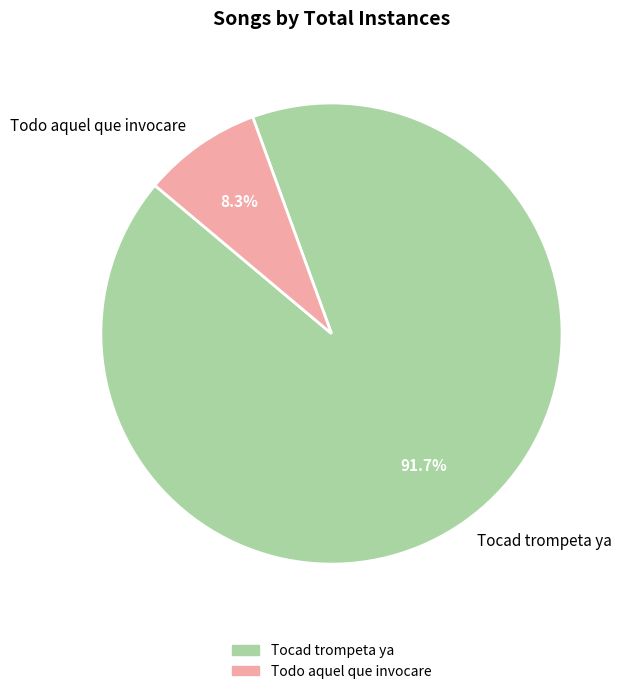

Count the number of slices in the pie.

2